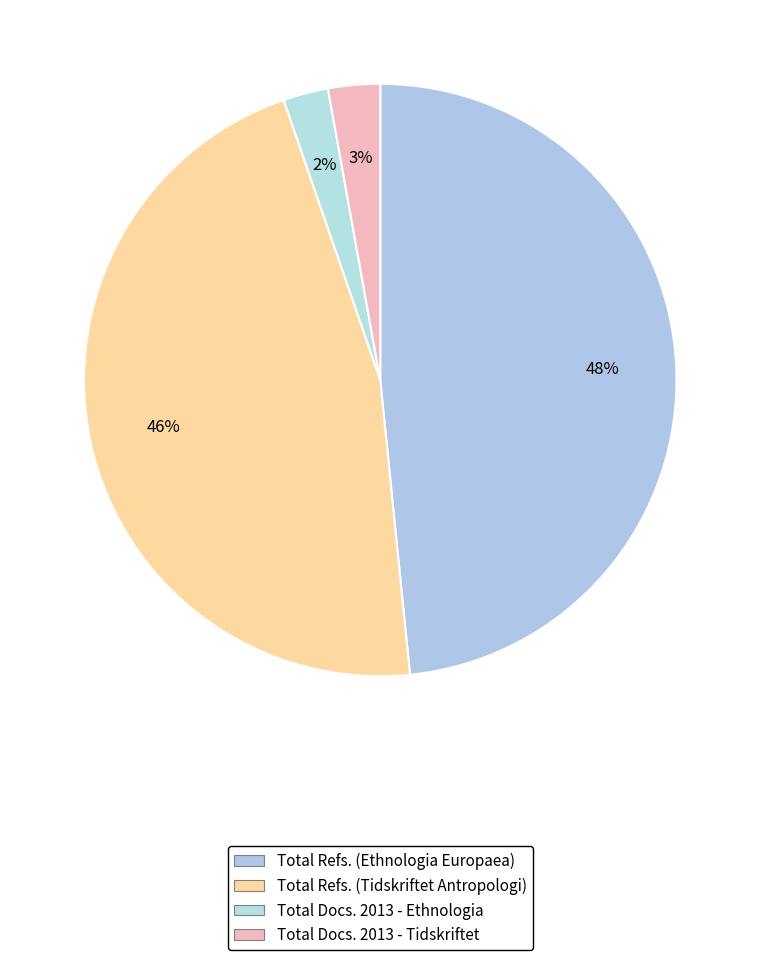

Which category has the biggest portion of the pie?

Total Refs. (Ethnologia Europaea)